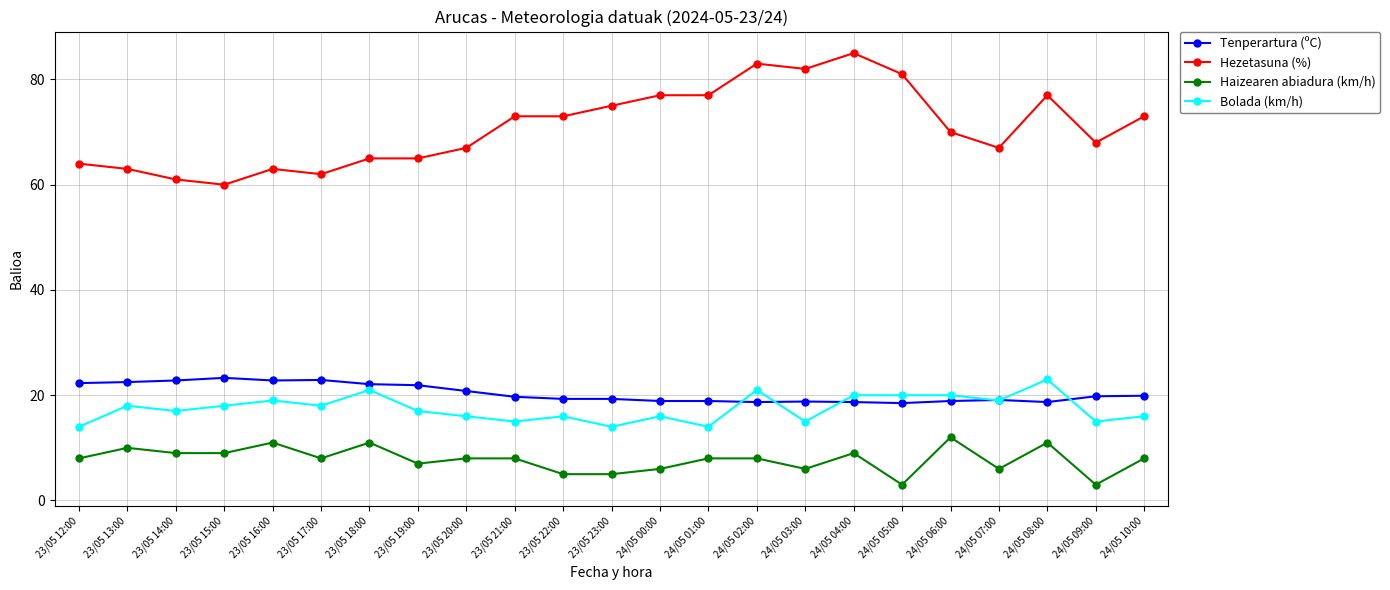

What position from the left is 24/05 03:00?

16